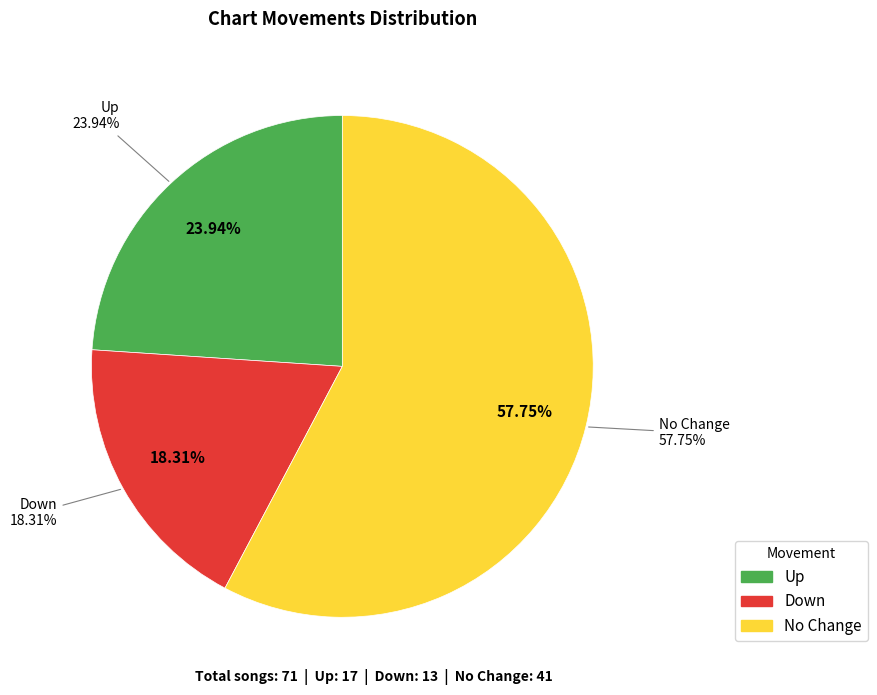

How many slices are in this pie chart?

3